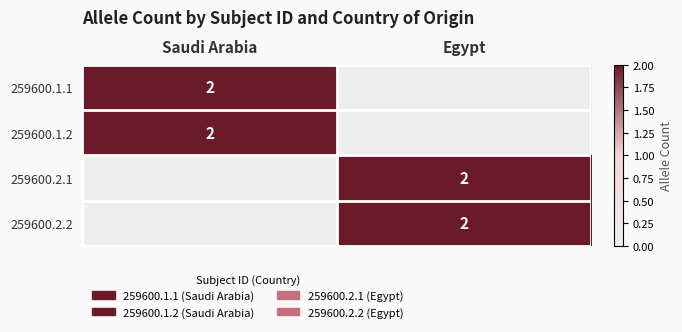

Is it true that 259600.1.2 equals 3 at Saudi Arabia?

False